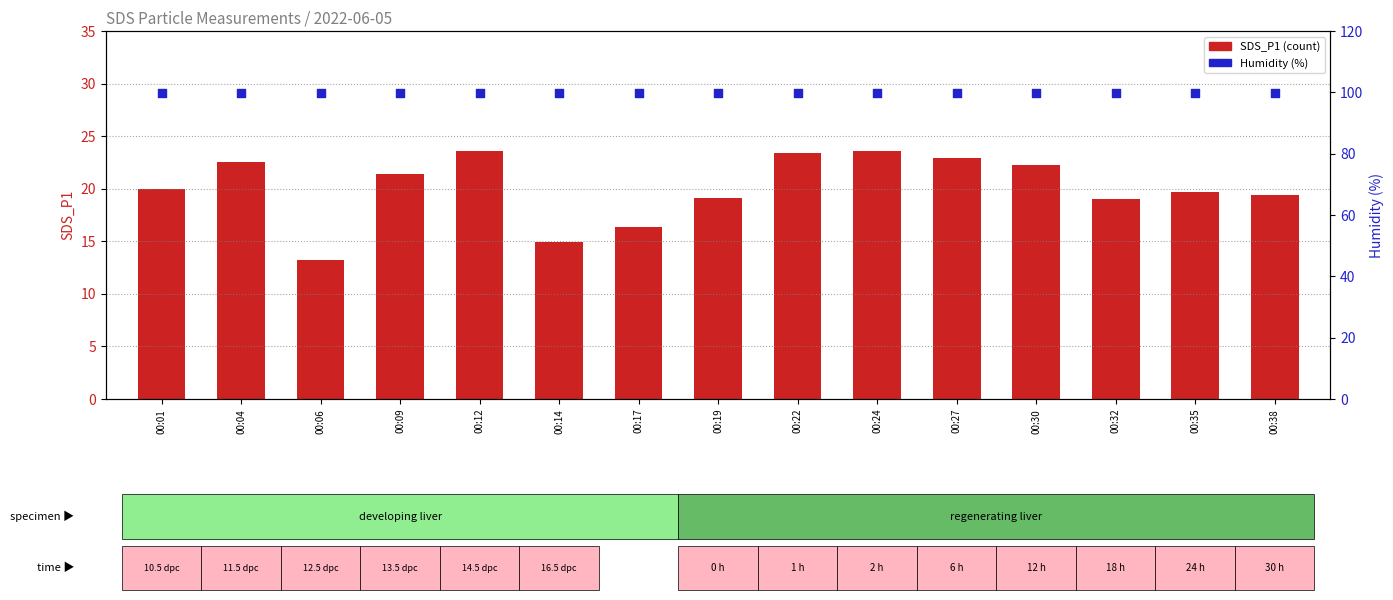

At how many categories does at least one series exceed 35?

15